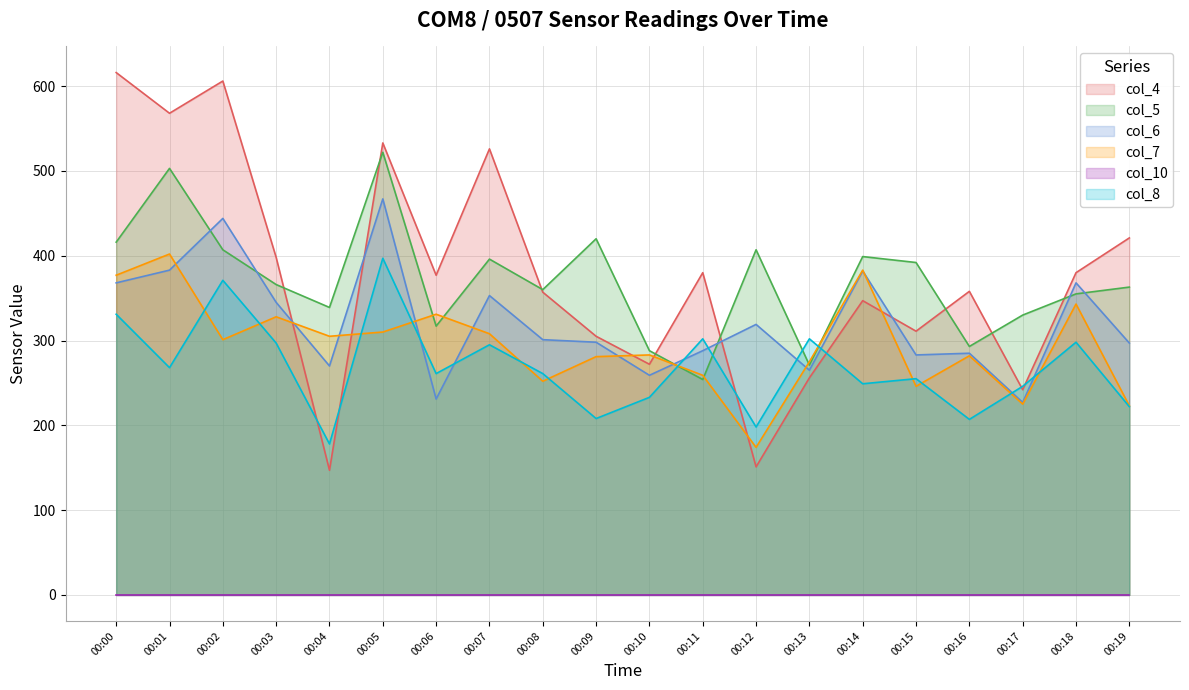

True or false: col_6 and col_4 intersect in this chart.

True